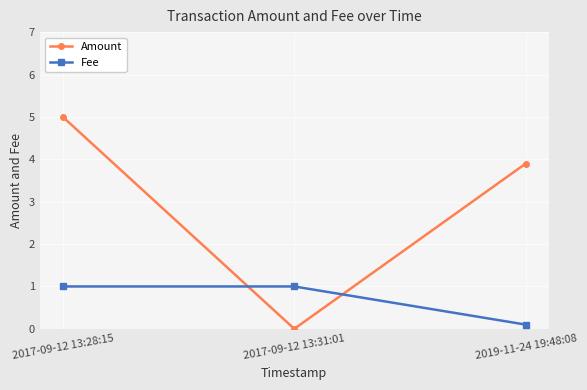

What is the difference between the maximum and minimum values in the Amount series?

5.0